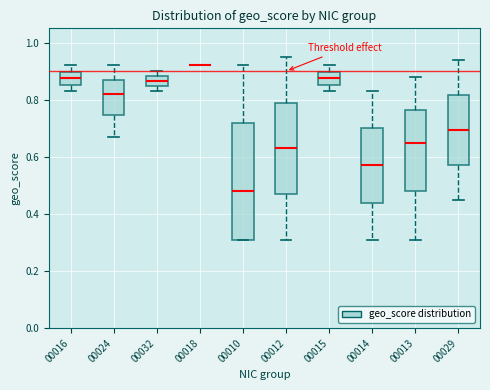

Reading left to right, transcribe this box plot: for each box, give where its median line is, the range the box spans, and where its two whiskers end, as read against the y-axis. The values are not printed on the chart, so give them approximately, as read against the axis.

00016: median 0.88, box 0.86 to 0.90, whiskers 0.84 to 0.92
00024: median 0.82, box 0.74 to 0.88, whiskers 0.68 to 0.92
00032: median 0.86, box 0.84 to 0.88, whiskers 0.84 (just below the box's lower edge) to 0.90
00018: box collapsed to a line at 0.92, whiskers 0.92 to 0.92
00010: median 0.48, box 0.32 to 0.72, whiskers 0.32 to 0.92
00012: median 0.64, box 0.48 to 0.80, whiskers 0.32 to 0.96
00015: median 0.88, box 0.86 to 0.90, whiskers 0.84 to 0.92
00014: median 0.58, box 0.44 to 0.70, whiskers 0.32 to 0.84
00013: median 0.66, box 0.48 to 0.76, whiskers 0.32 to 0.88
00029: median 0.70, box 0.58 to 0.82, whiskers 0.46 to 0.94